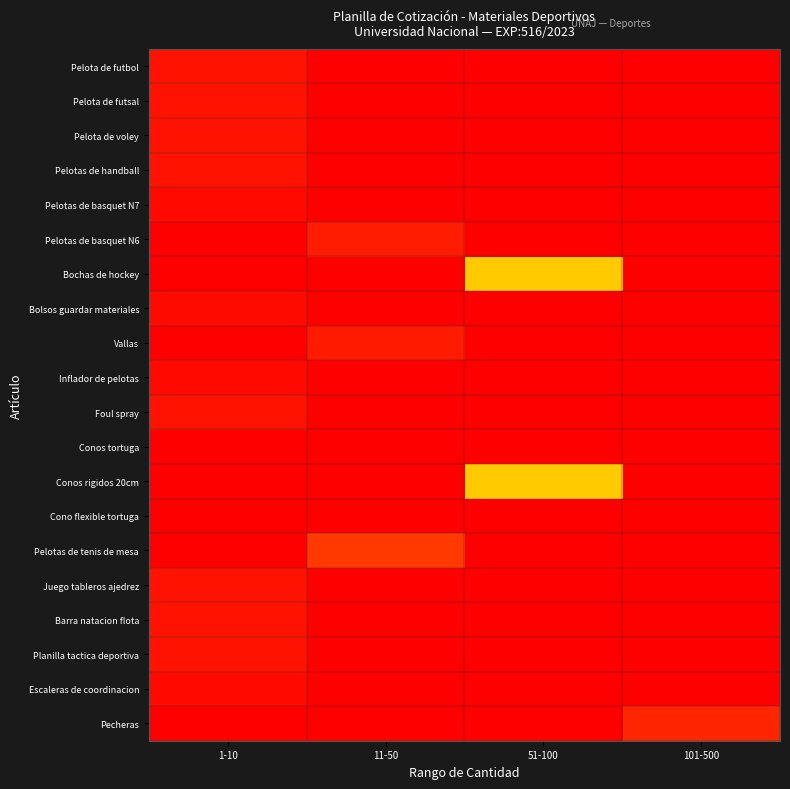

Reading left to right, transcribe all the data shown in this chart.

Pelota de futbol: 1-10=0.0	11-50=0.0	51-100=0.0	101-500=0.0
Pelota de futsal: 1-10=0.0	11-50=0.0	51-100=0.0	101-500=0.0
Pelota de voley: 1-10=0.0	11-50=0.0	51-100=0.0	101-500=0.0
Pelotas de handball: 1-10=0.0	11-50=0.0	51-100=0.0	101-500=0.0
Pelotas de basquet N7: 1-10=0.0	11-50=0.0	51-100=0.0	101-500=0.0
Pelotas de basquet N6: 1-10=0.0	11-50=0.0	51-100=0.0	101-500=0.0
Bochas de hockey: 1-10=0.0	11-50=0.0	51-100=0.3	101-500=0.0
Bolsos guardar materiales: 1-10=0.0	11-50=0.0	51-100=0.0	101-500=0.0
Vallas: 1-10=0.0	11-50=0.0	51-100=0.0	101-500=0.0
Inflador de pelotas: 1-10=0.0	11-50=0.0	51-100=0.0	101-500=0.0
Foul spray: 1-10=0.0	11-50=0.0	51-100=0.0	101-500=0.0
Conos tortuga: 1-10=0.0	11-50=0.0	51-100=0.0	101-500=1.0
Conos rigidos 20cm: 1-10=0.0	11-50=0.0	51-100=0.3	101-500=0.0
Cono flexible tortuga: 1-10=0.0	11-50=0.0	51-100=0.0	101-500=1.0
Pelotas de tenis de mesa: 1-10=0.0	11-50=0.1	51-100=0.0	101-500=0.0
Juego tableros ajedrez: 1-10=0.0	11-50=0.0	51-100=0.0	101-500=0.0
Barra natacion flota: 1-10=0.0	11-50=0.0	51-100=0.0	101-500=0.0
Planilla tactica deportiva: 1-10=0.0	11-50=0.0	51-100=0.0	101-500=0.0
Escaleras de coordinacion: 1-10=0.0	11-50=0.0	51-100=0.0	101-500=0.0
Pecheras: 1-10=0.0	11-50=0.0	51-100=0.0	101-500=0.9